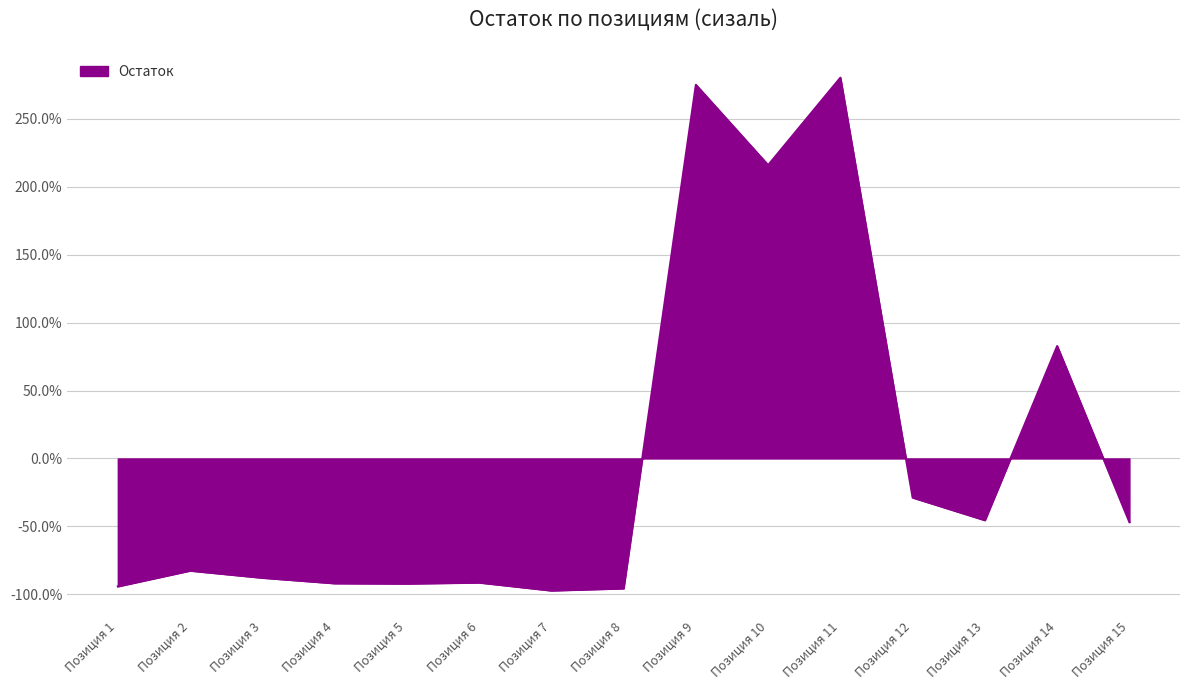

What is the change in value from Позиция 7 to Позиция 15?

+50.3